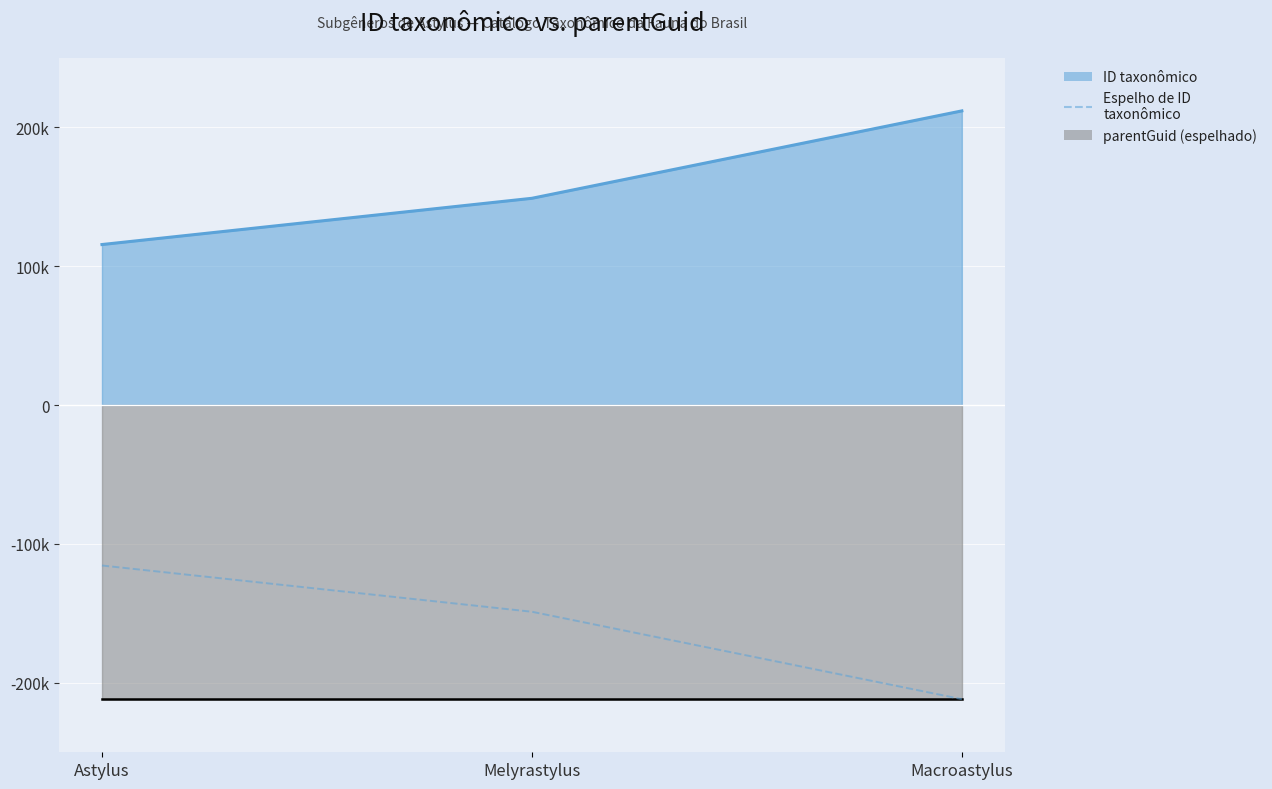

What is the average value?

-158712